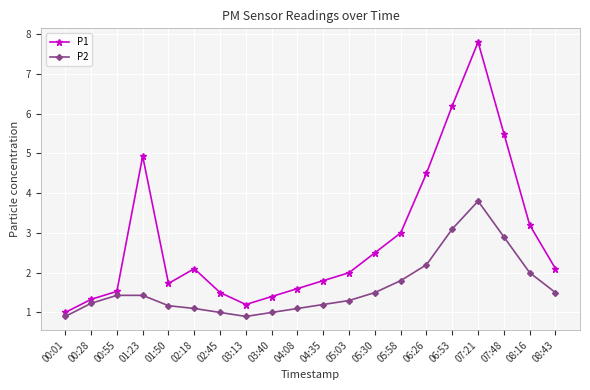

Reading right to left, extract all data points from this chart.

P1: 08:43=2.1	08:16=3.2	07:48=5.5	07:21=7.8	06:53=6.2	06:26=4.5	05:58=3.0	05:30=2.5	05:03=2.0	04:35=1.8	04:08=1.6	03:40=1.4	03:13=1.2	02:45=1.5	02:18=2.1	01:50=1.7	01:23=4.9	00:55=1.5	00:28=1.3	00:01=1.0
P2: 08:43=1.5	08:16=2.0	07:48=2.9	07:21=3.8	06:53=3.1	06:26=2.2	05:58=1.8	05:30=1.5	05:03=1.3	04:35=1.2	04:08=1.1	03:40=1.0	03:13=0.9	02:45=1.0	02:18=1.1	01:50=1.2	01:23=1.4	00:55=1.4	00:28=1.2	00:01=0.9